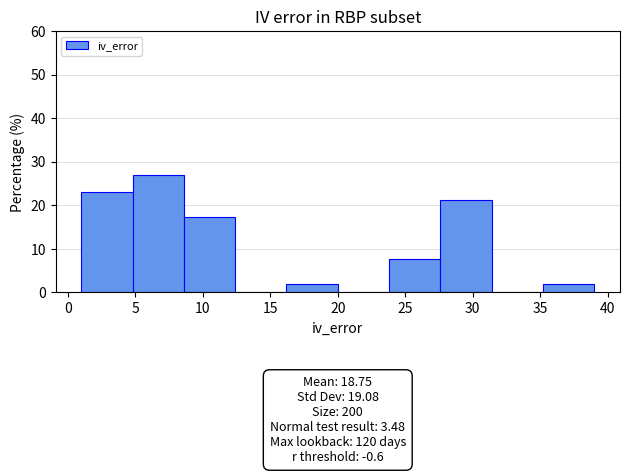

Over which range of the x-axis is the bar tallest?

4.8 to 8.6